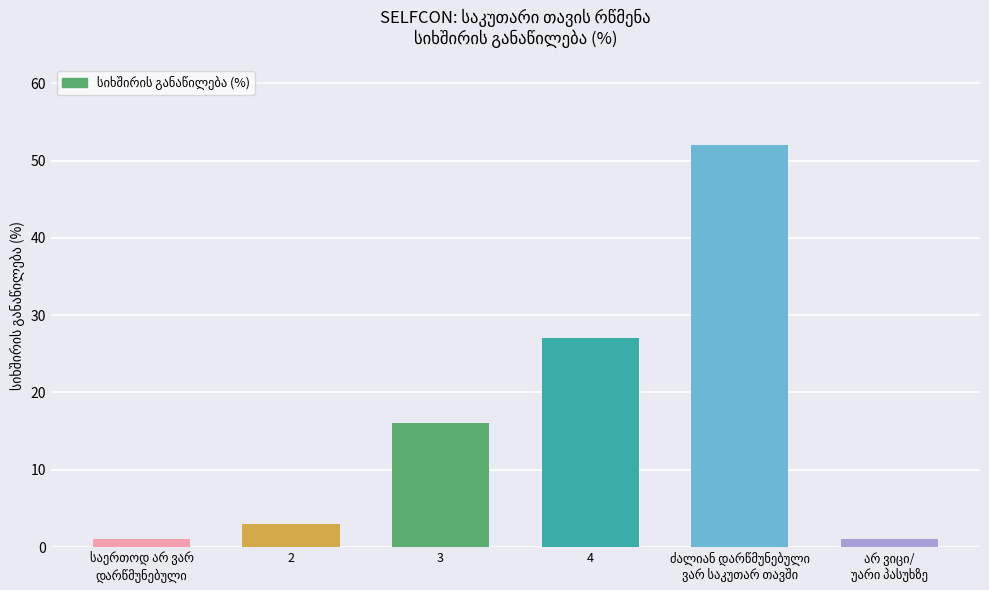

How many data points does each series have?

6